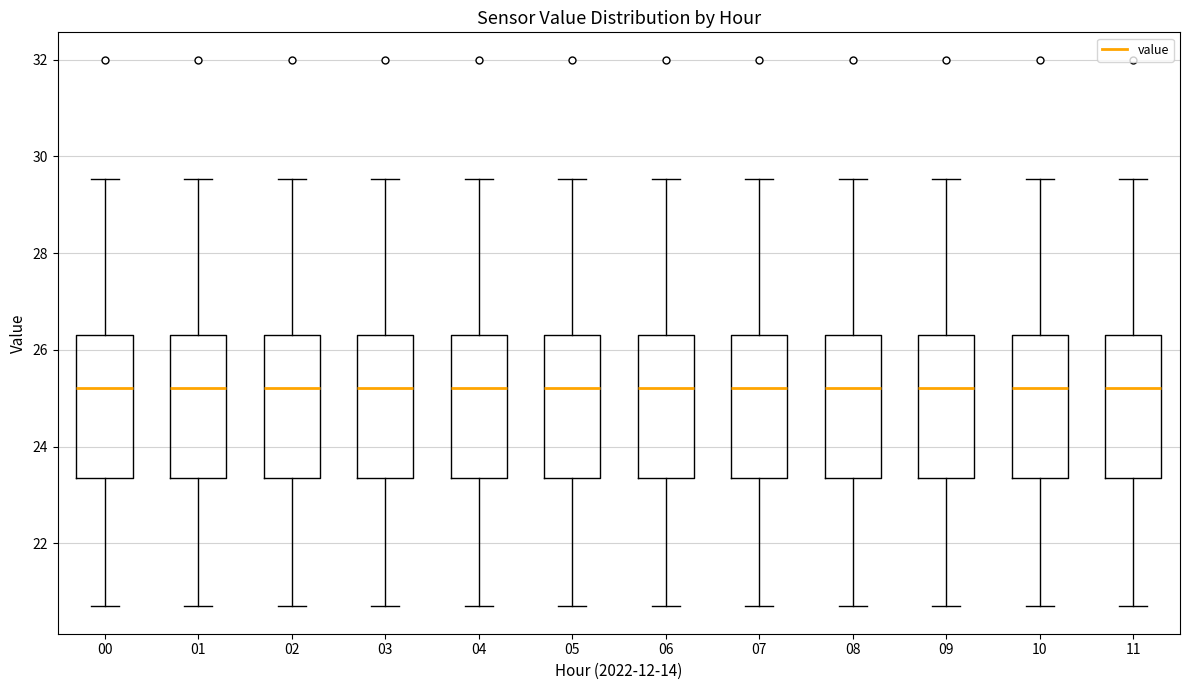

Reading left to right, read every box against the y-axis: the position of its median line, the range the box covers, and the ends of its whiskers. The values are not printed on the chart, so give them approximately, as read against the axis.

00: median 25.2, box 23.4 to 26.4, whiskers 20.8 to 29.6
01: median 25.2, box 23.4 to 26.4, whiskers 20.8 to 29.6
02: median 25.2, box 23.4 to 26.4, whiskers 20.8 to 29.6
03: median 25.2, box 23.4 to 26.4, whiskers 20.8 to 29.6
04: median 25.2, box 23.4 to 26.4, whiskers 20.8 to 29.6
05: median 25.2, box 23.4 to 26.4, whiskers 20.8 to 29.6
06: median 25.2, box 23.4 to 26.4, whiskers 20.8 to 29.6
07: median 25.2, box 23.4 to 26.4, whiskers 20.8 to 29.6
08: median 25.2, box 23.4 to 26.4, whiskers 20.8 to 29.6
09: median 25.2, box 23.4 to 26.4, whiskers 20.8 to 29.6
10: median 25.2, box 23.4 to 26.4, whiskers 20.8 to 29.6
11: median 25.2, box 23.4 to 26.4, whiskers 20.8 to 29.6